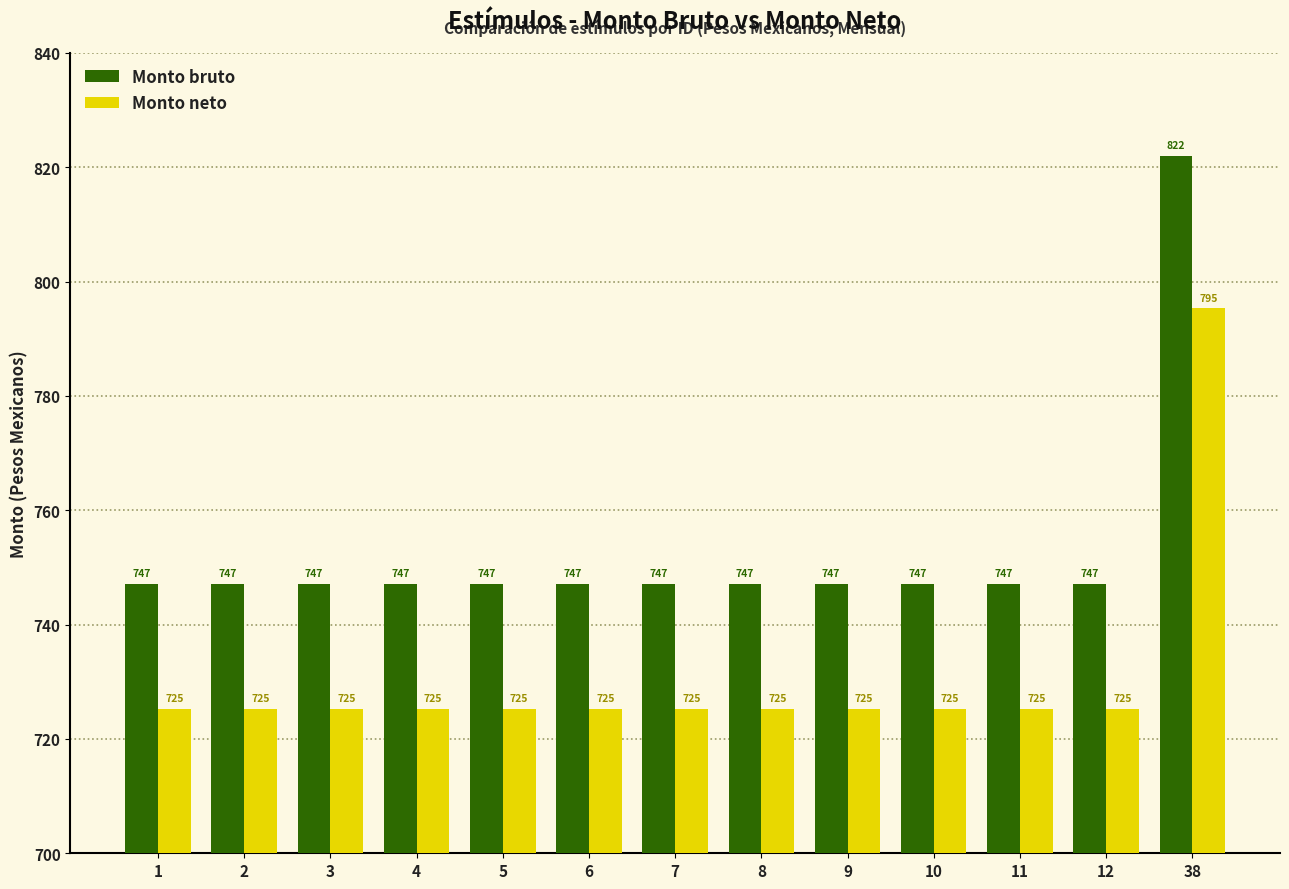

What is the sum of the Monto bruto values at 3 and 38?

1569.2